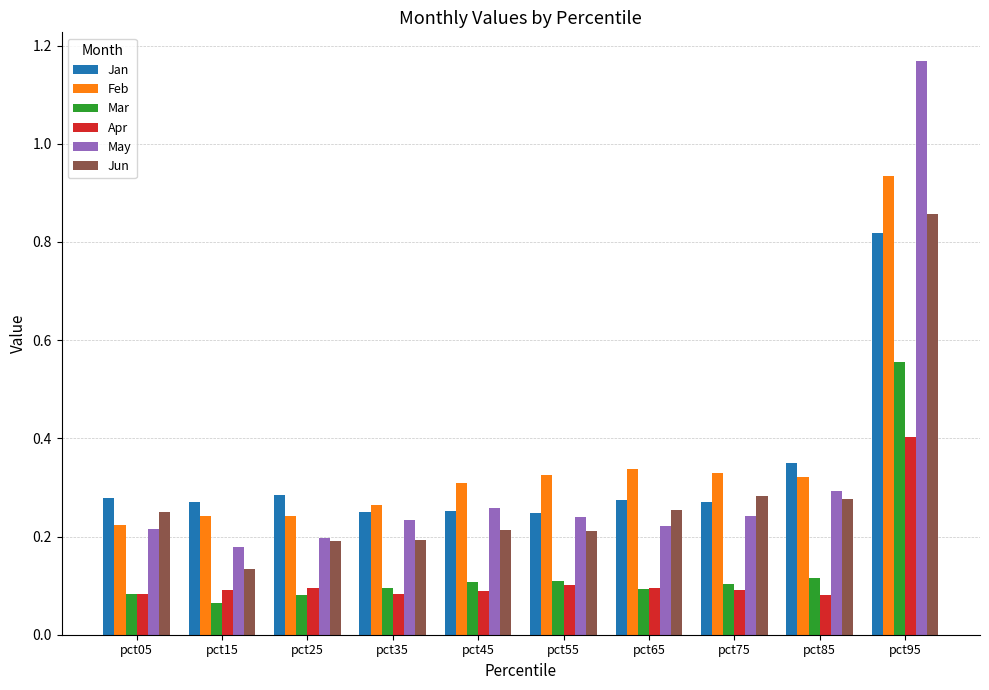

Is it true that Jun equals 0.2 at pct25?

True